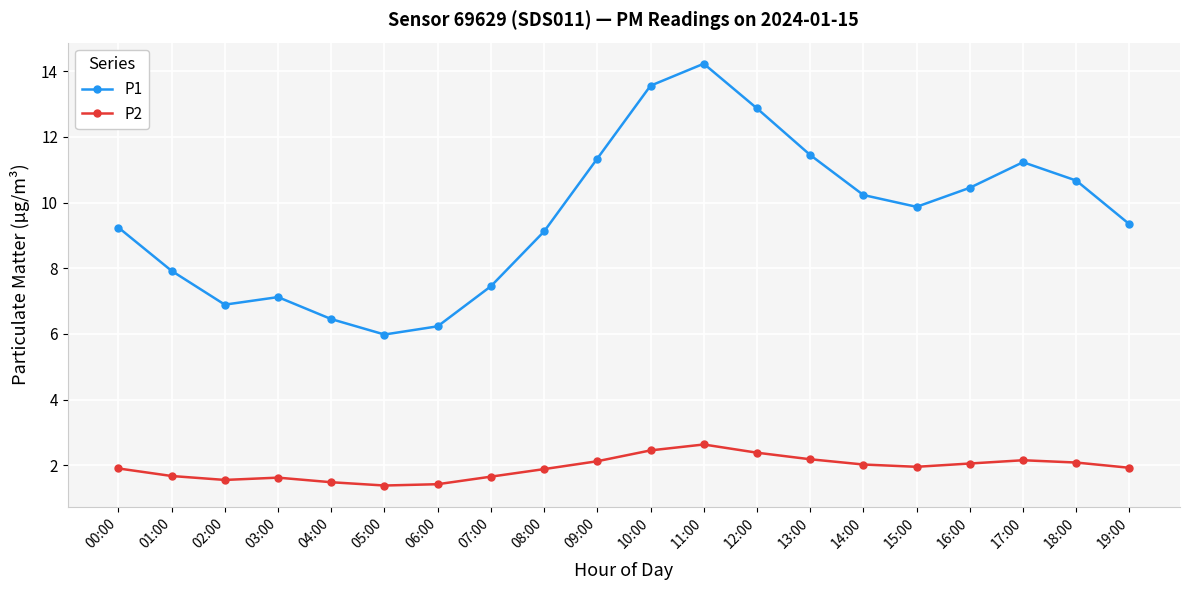

At which category does P1 reach its first local valley?

02:00